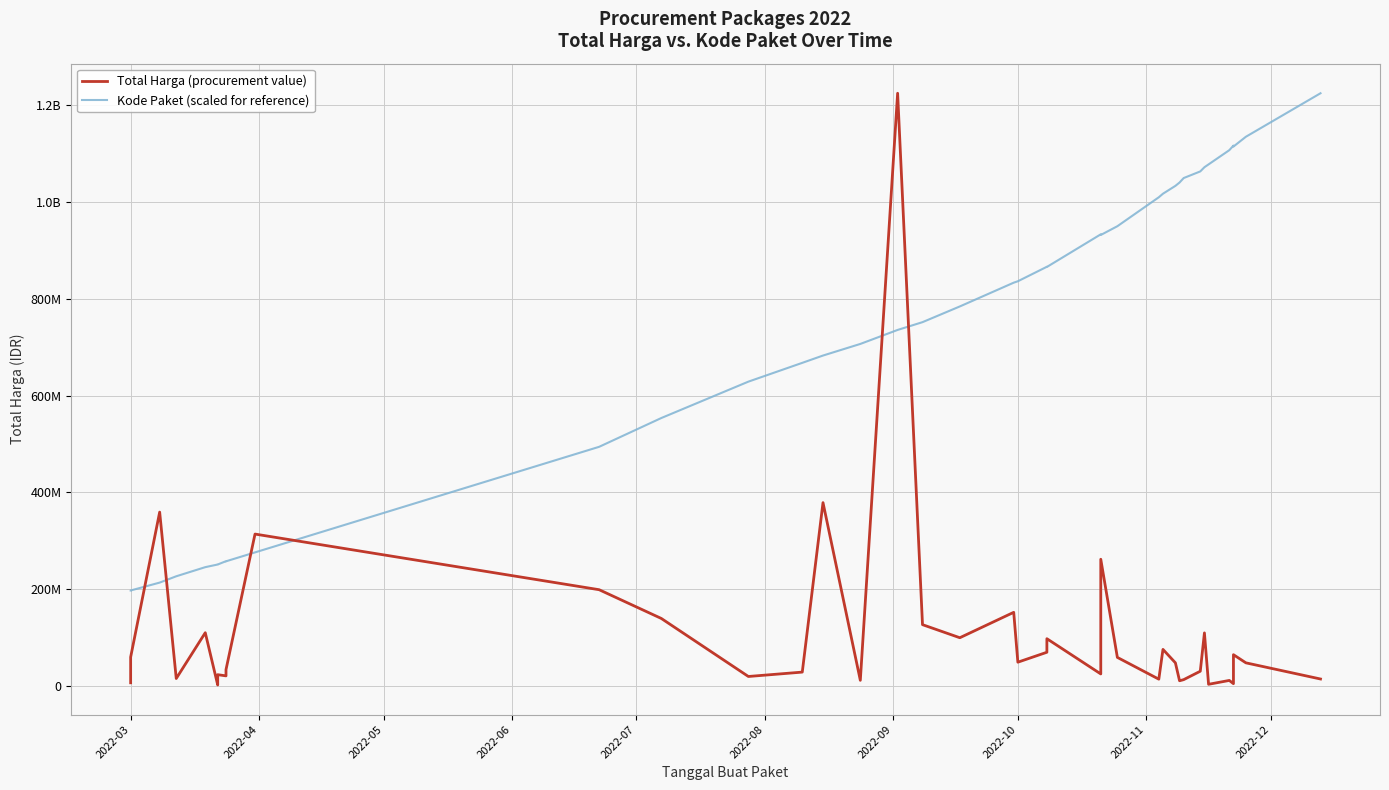

What is the value of the Total Harga (procurement value) point at the 31st from the left?

11100000.0